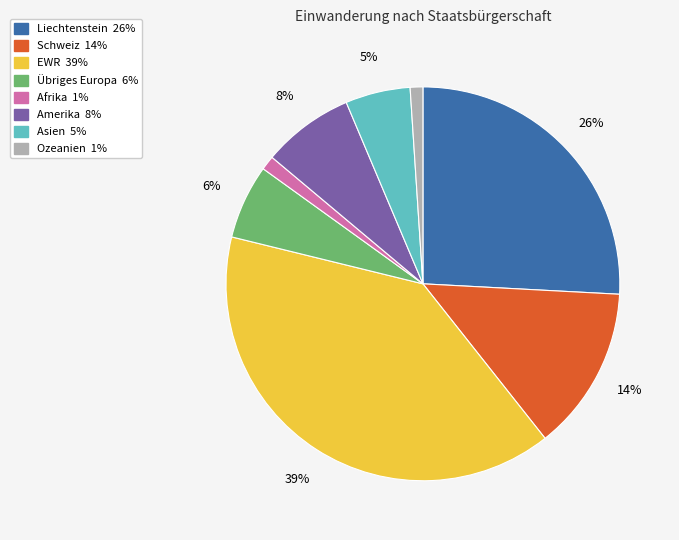

Between Liechtenstein and Asien, which is larger?

Liechtenstein